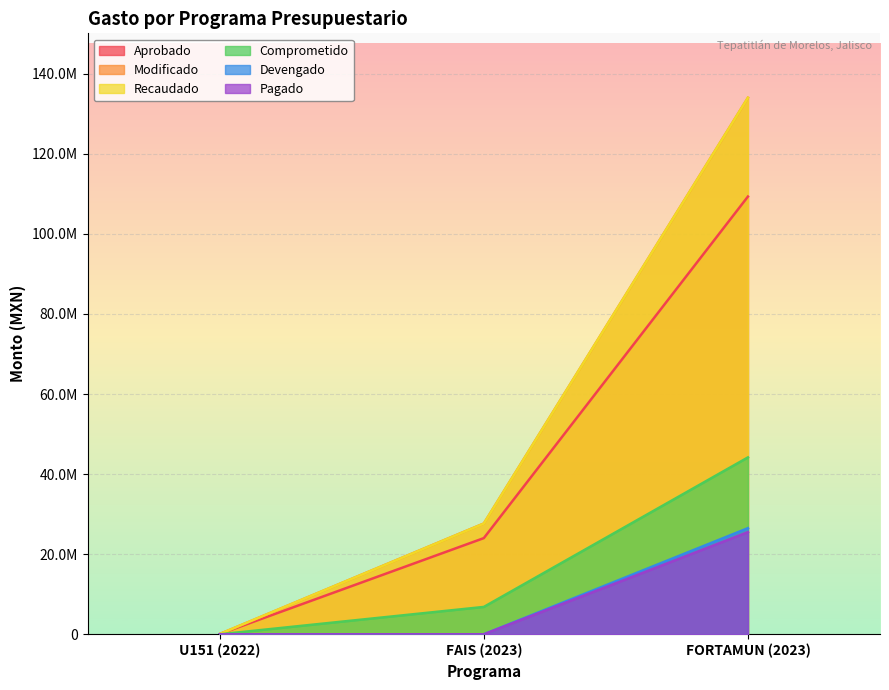

How many Pagado values are between 0 and 25517120?

3